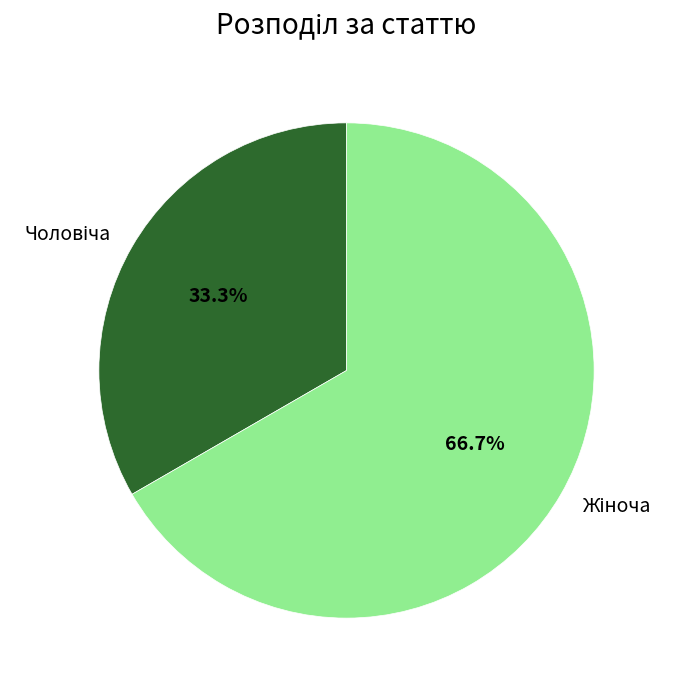

Is there any slice that represents more than half of the pie?

Yes